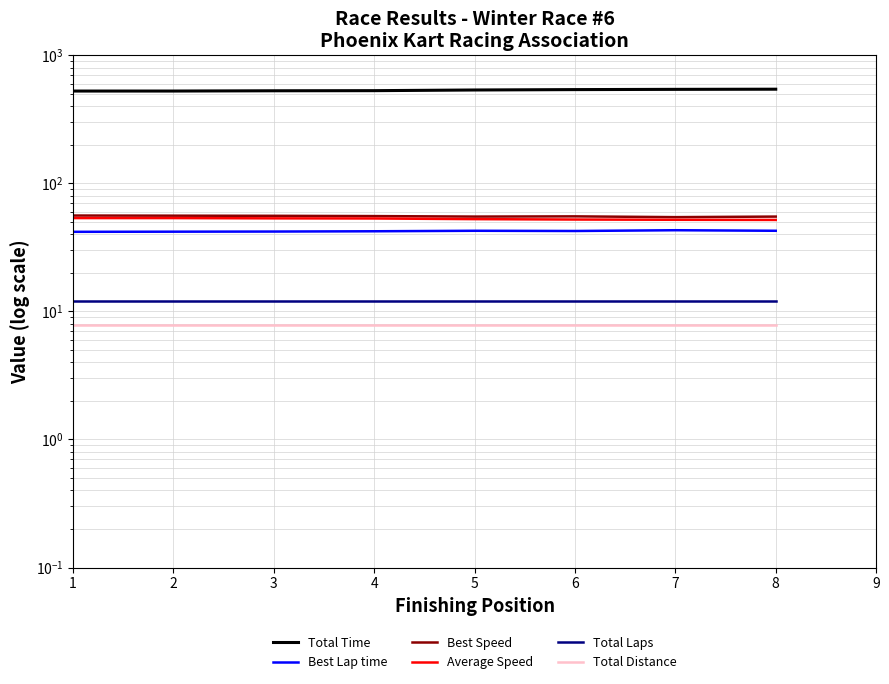

How many values in Total Time are above zero?

8